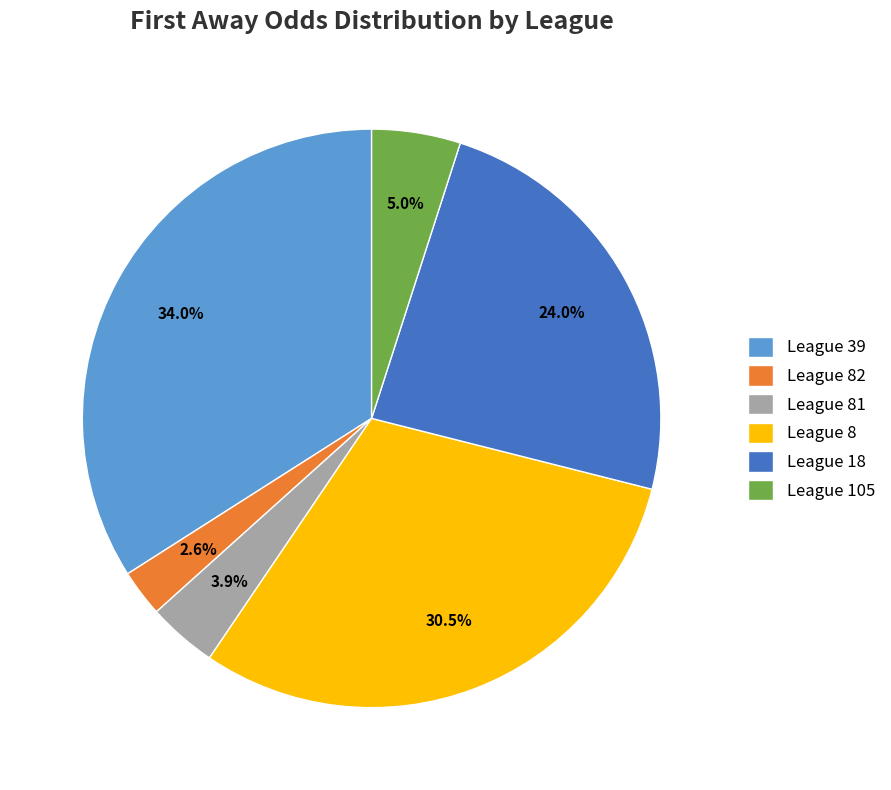

Count the number of slices in the pie.

6